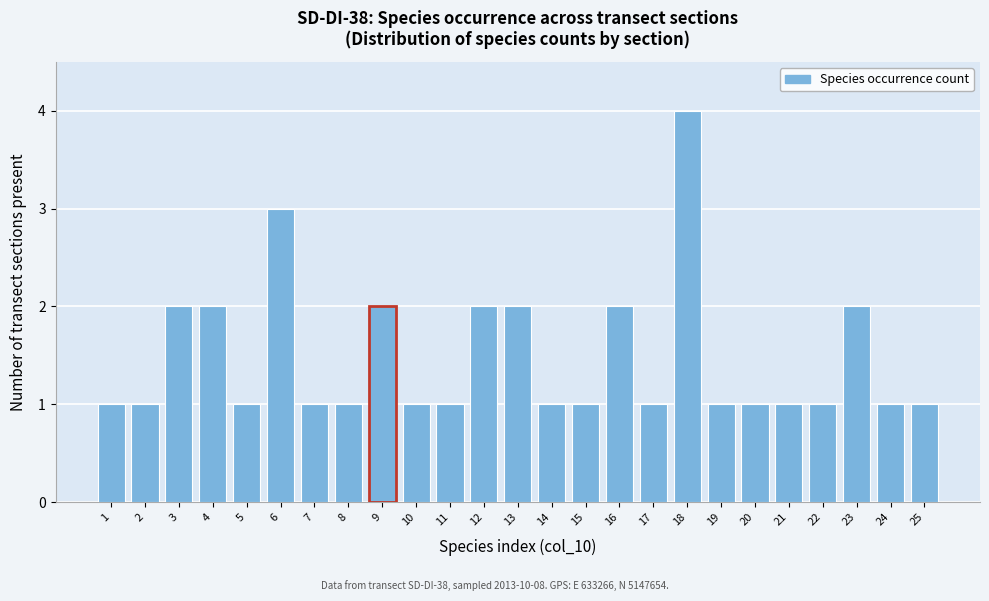

Reading right to left, list all the values displayed in this chart.

25=1	24=1	23=2	22=1	21=1	20=1	19=1	18=4	17=1	16=2	15=1	14=1	13=2	12=2	11=1	10=1	9=2	8=1	7=1	6=3	5=1	4=2	3=2	2=1	1=1